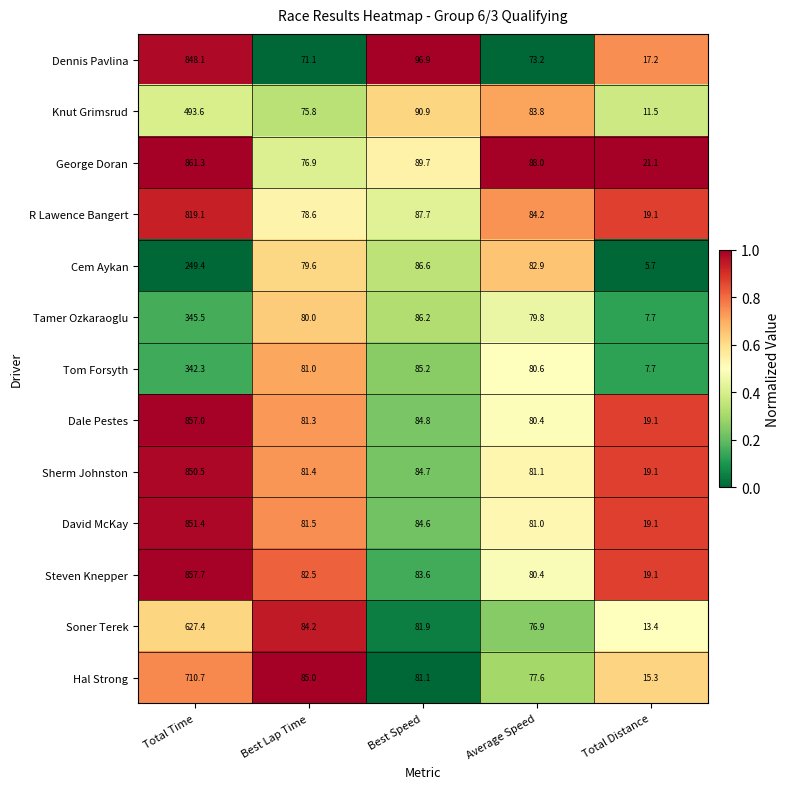

What is the sum of the Dale Pestes values at Total Distance and Best Lap Time?

100.4